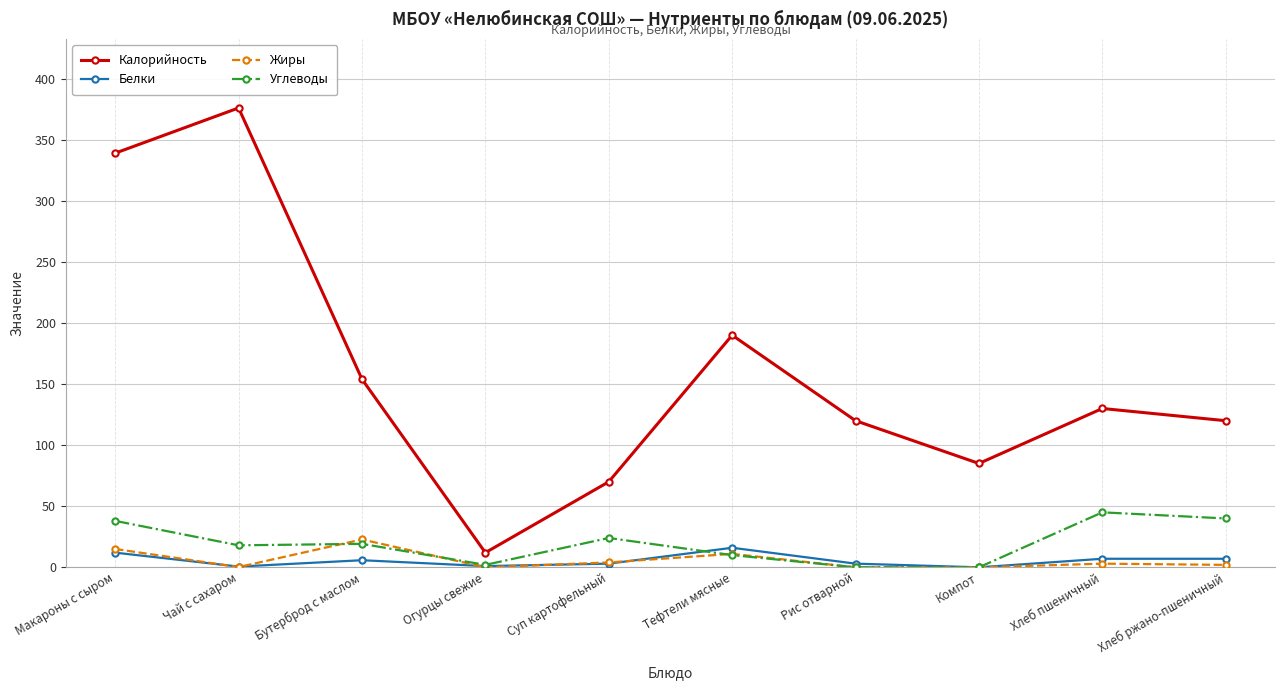

What is the label of the 1st point from the left?

Макароны с сыром